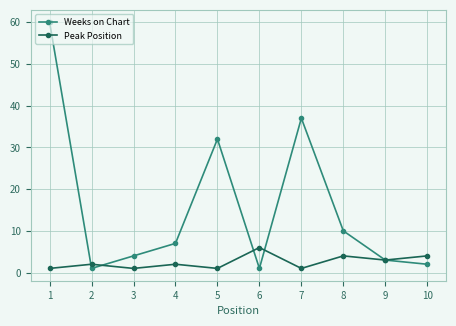

What is the minimum value for Peak Position?

1